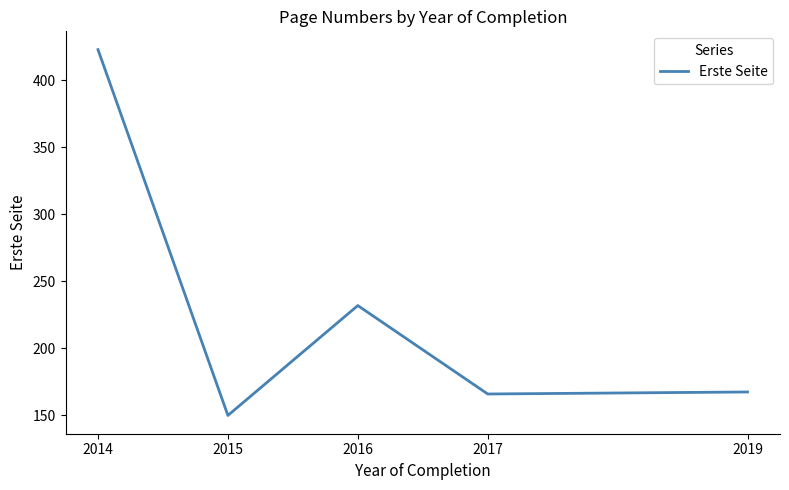

What is the sum of all values?

1138.5